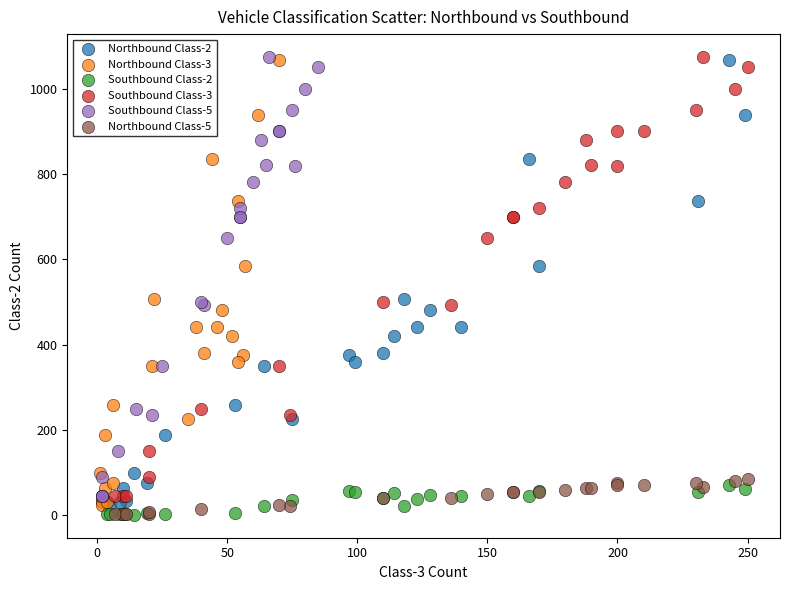

What are all the series names shown in the legend?

Northbound Class-2, Northbound Class-3, Southbound Class-2, Southbound Class-3, Southbound Class-5, Northbound Class-5